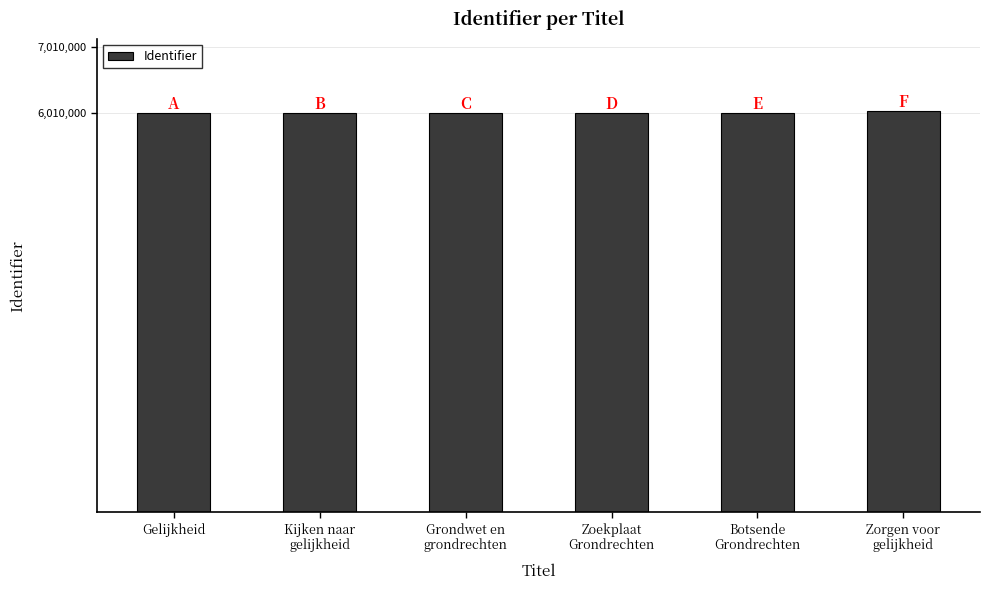

What is the label of the 1st bar from the left?

Gelijkheid